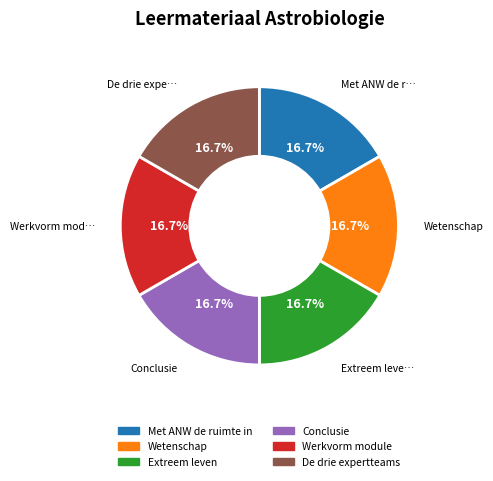

How many slices are in this pie chart?

6